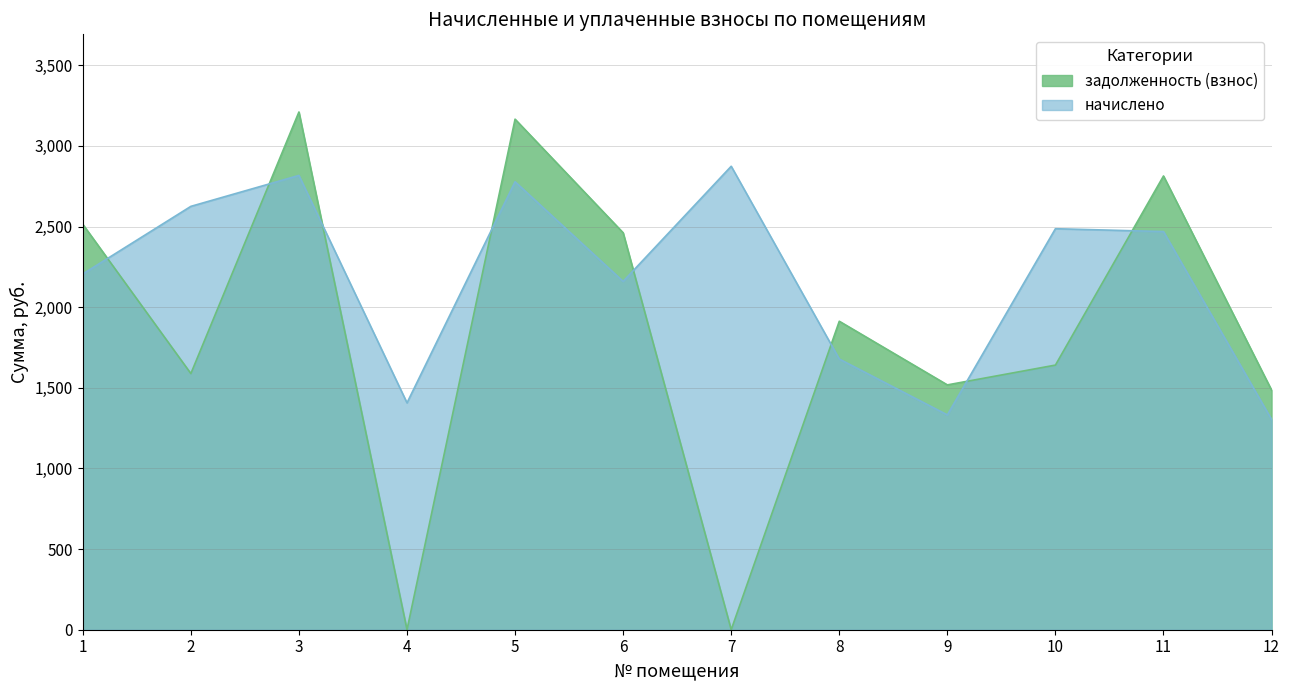

What is the sum of the задолженность (взнос) values at 6 and 3?

5671.2